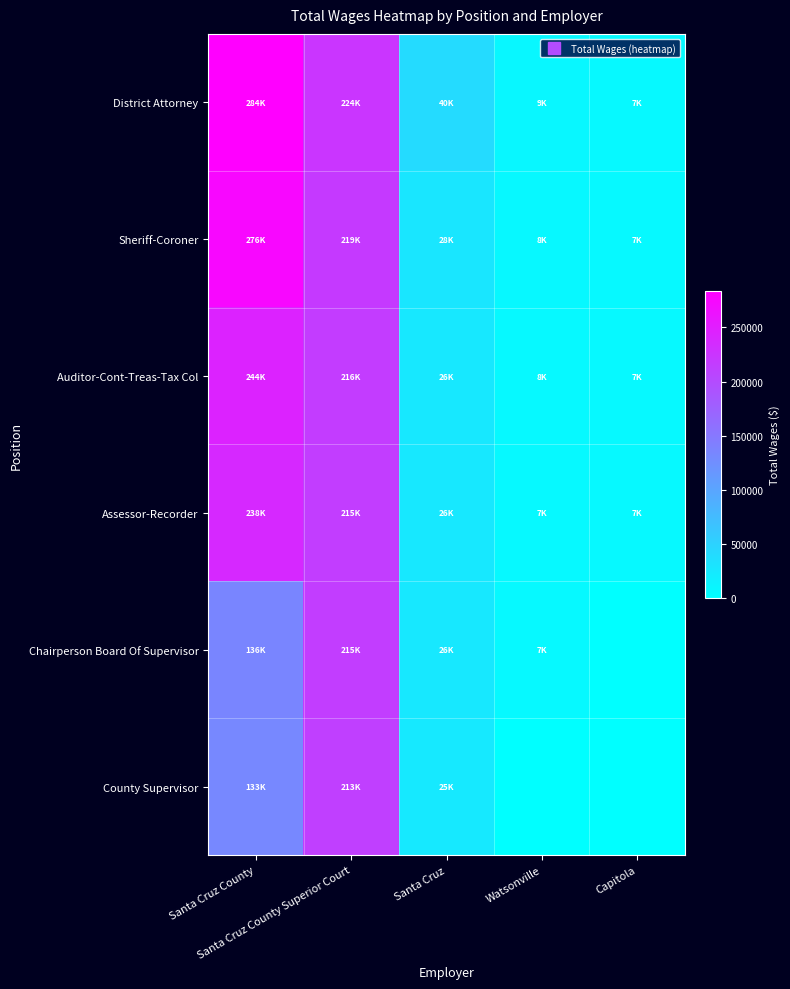

List the series in order of their peak value, highest first.

District Attorney, Sheriff-Coroner, Auditor-Cont-Treas-Tax Col, Assessor-Recorder, Chairperson Board Of Supervisor, County Supervisor